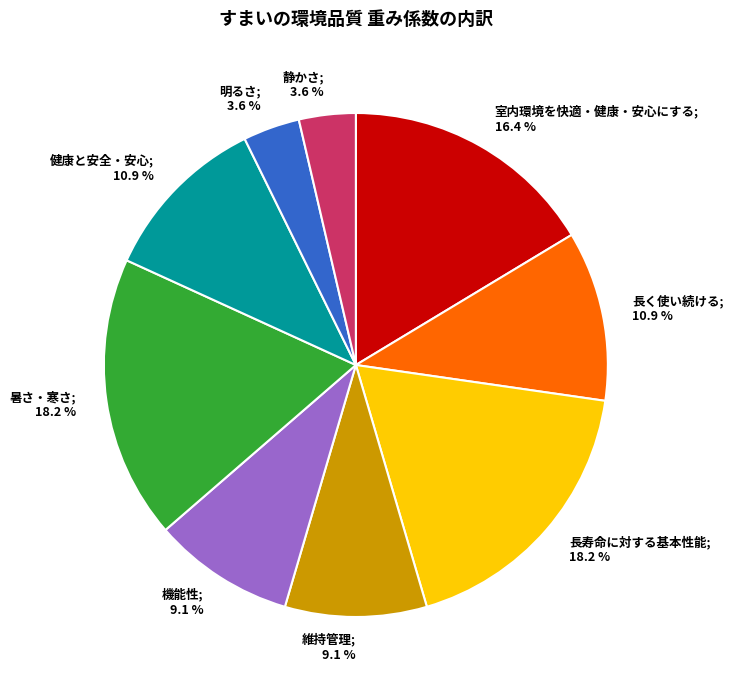

How many segments does this pie chart have?

9